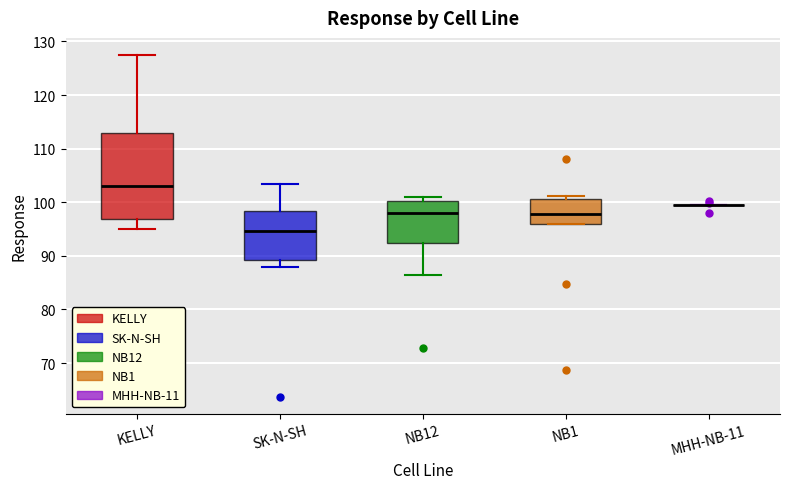

Where is the upper edge of the box for SK-N-SH on the y-axis? The values are not printed on the chart, so give them approximately, as read against the axis.

98